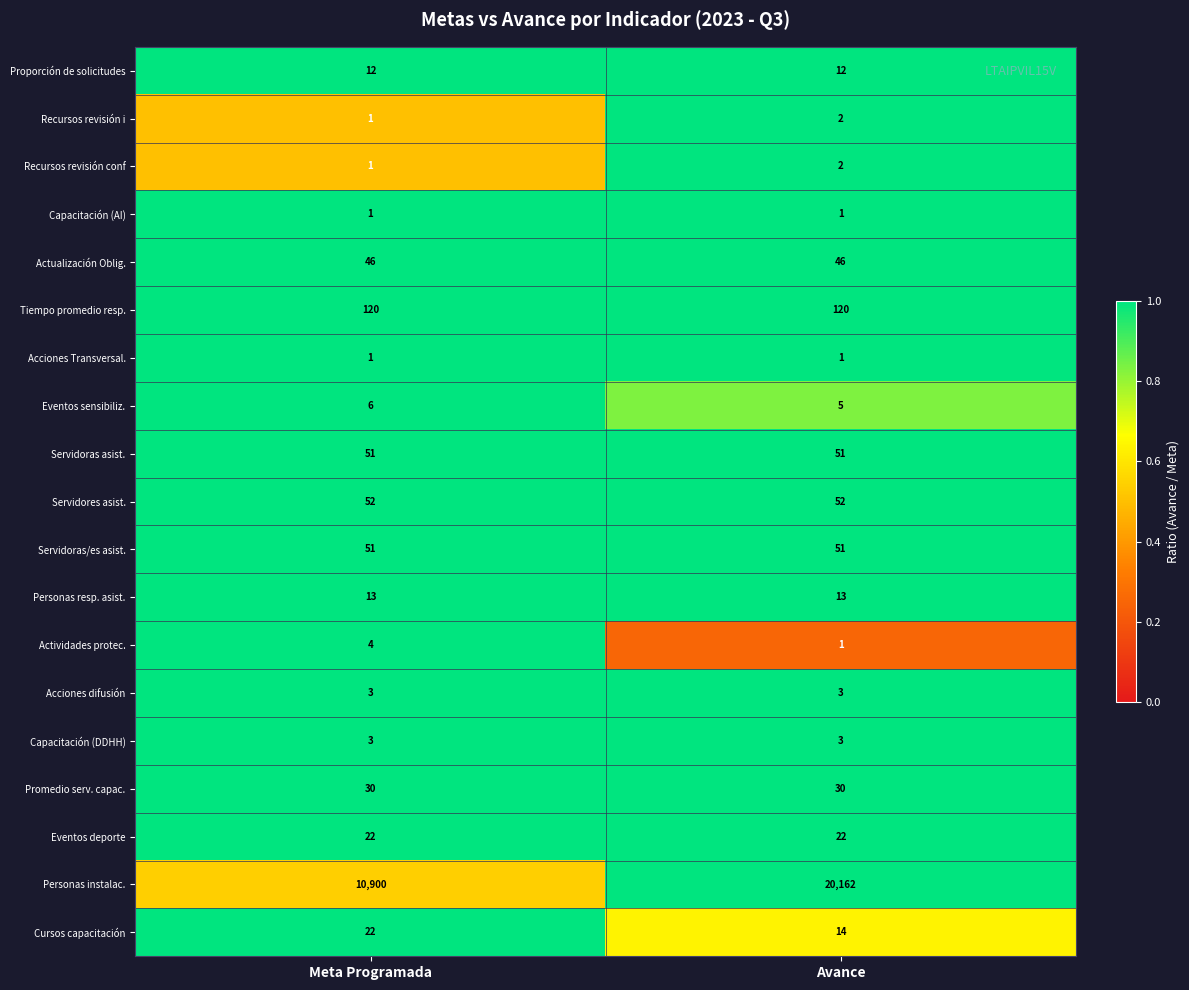

What is the maximum value shown in the chart?

20162